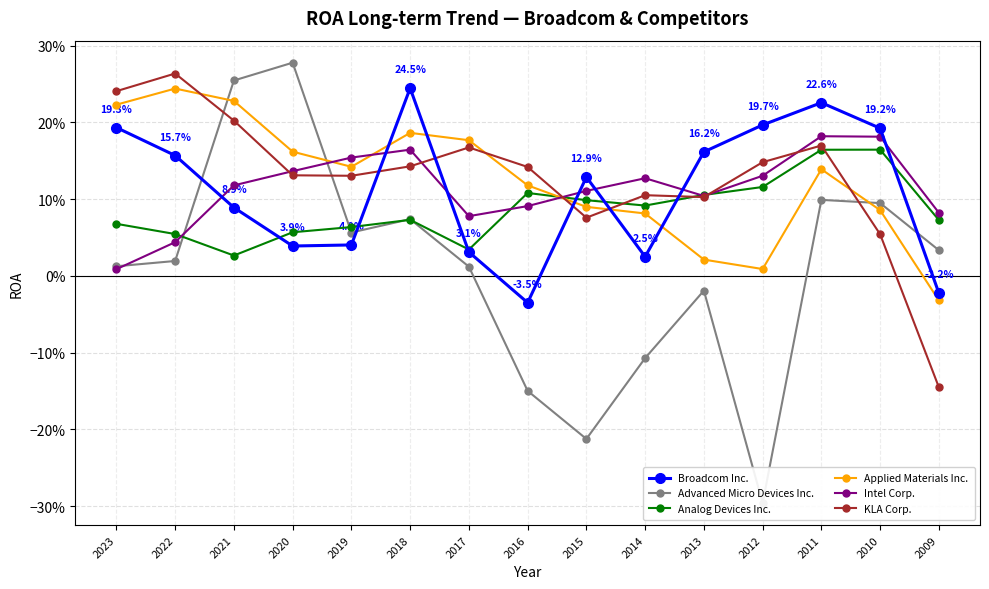

The value of Broadcom Inc. at 2019 is 0.0. True or false?

False